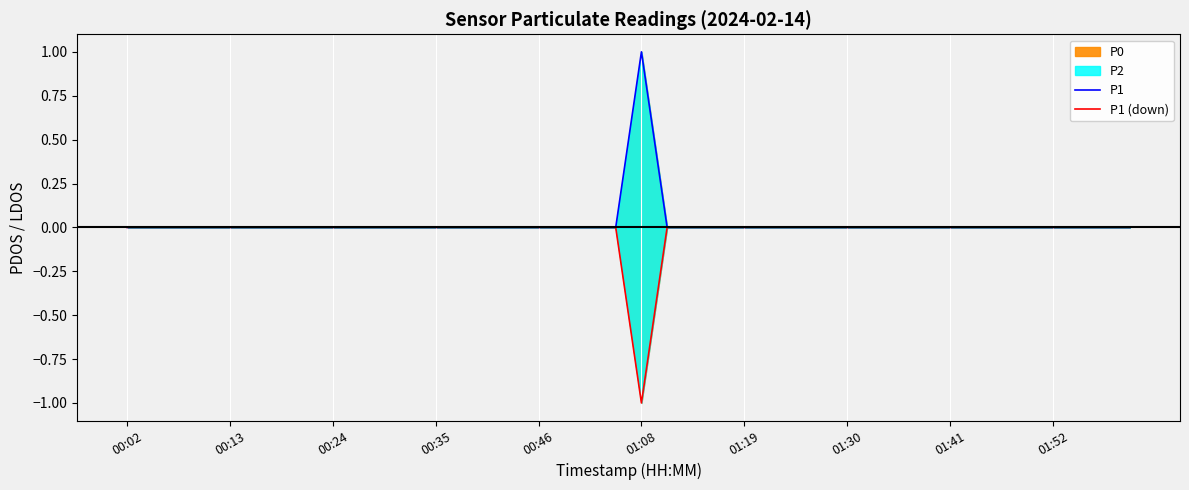

True or false: P1 and P1 (down) intersect in this chart.

False